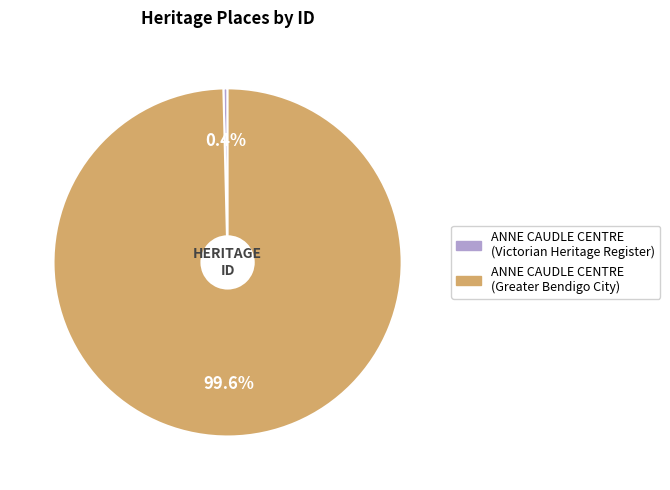

Does any single category account for the majority?

Yes